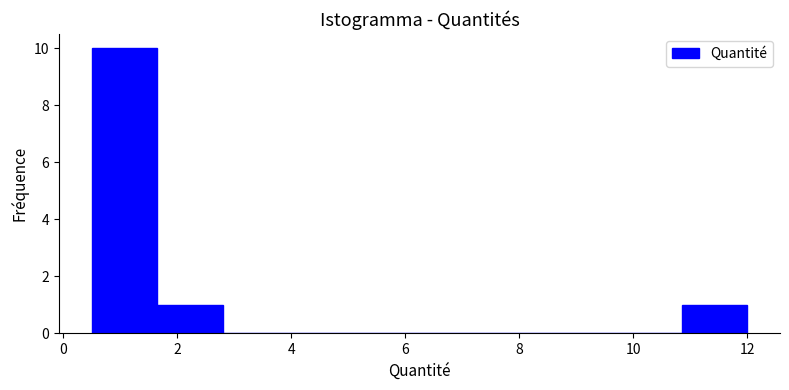

Reading left to right, list every bar in this chart as the range it spans on the x-axis followed by its height. Neither the bar edges nor the heights are printed on the chart, so give them approximately, as read against the axes.

0.50 to 1.65: 10
1.65 to 2.80: 1
2.80 to 3.95: 0
3.95 to 5.10: 0
5.10 to 6.25: 0
6.25 to 7.40: 0
7.40 to 8.55: 0
8.55 to 9.70: 0
9.70 to 10.85: 0
10.85 to 12.00: 1